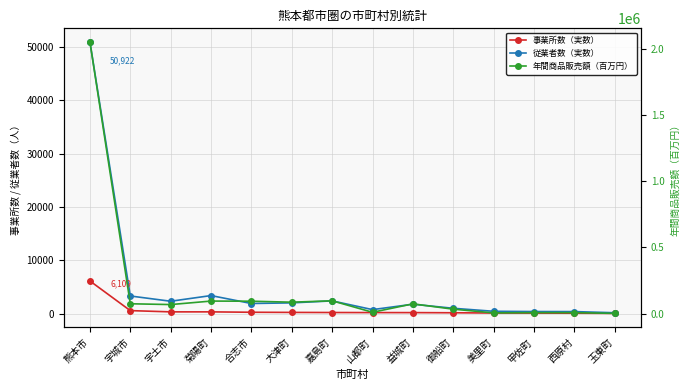

True or false: 年間商品販売額（百万円） and 従業者数（実数） intersect in this chart.

False